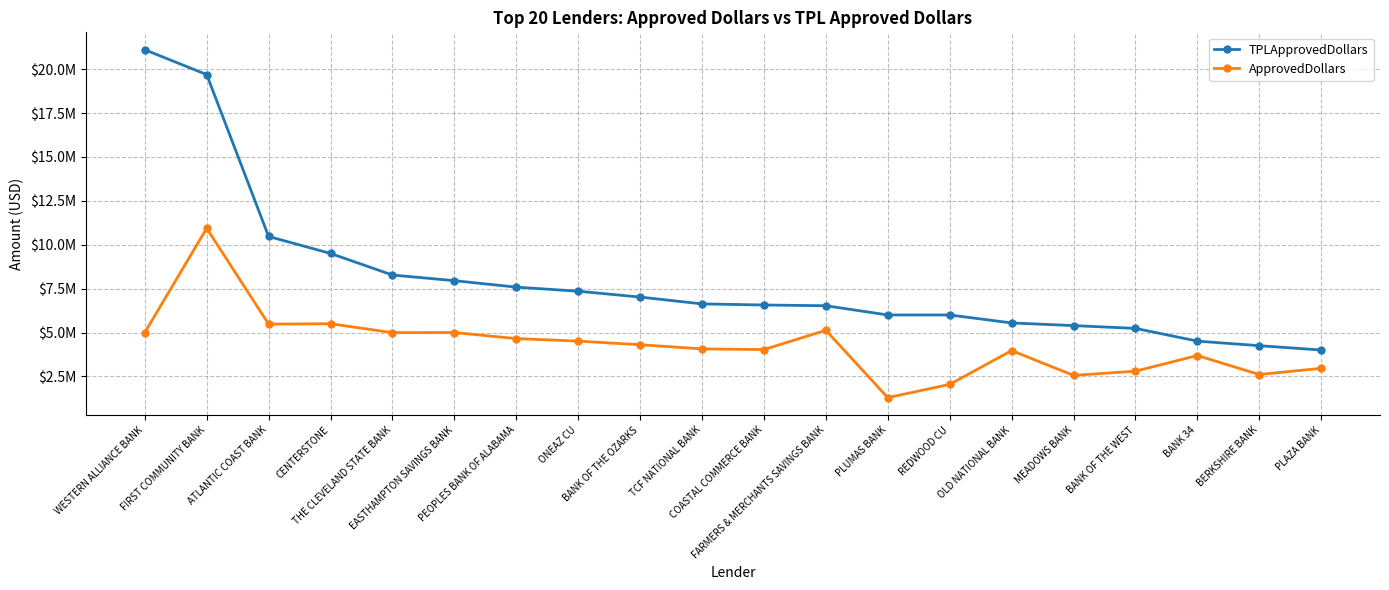

Is this an area chart (filled region under the line)?

No